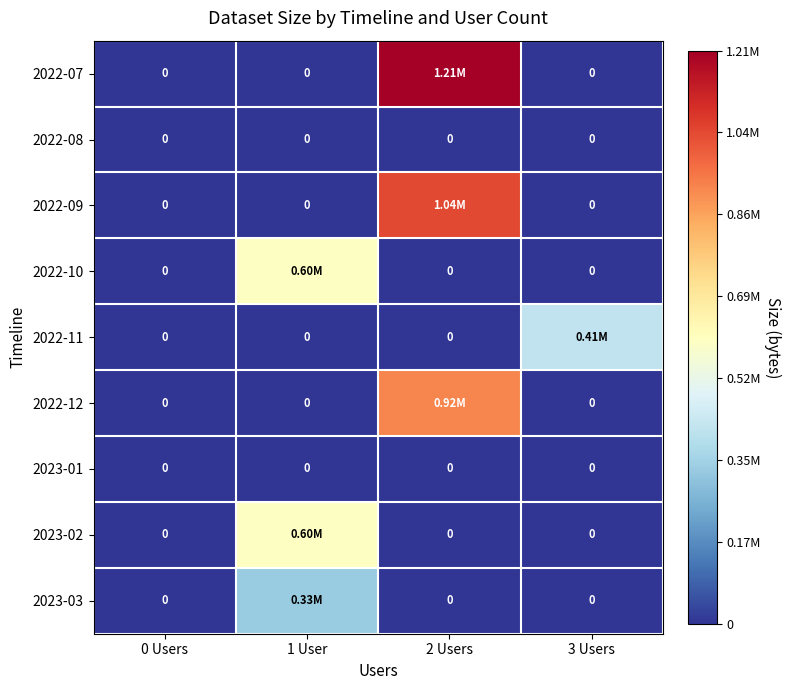

How many 2022-11 values are between 0 and 414448?

4